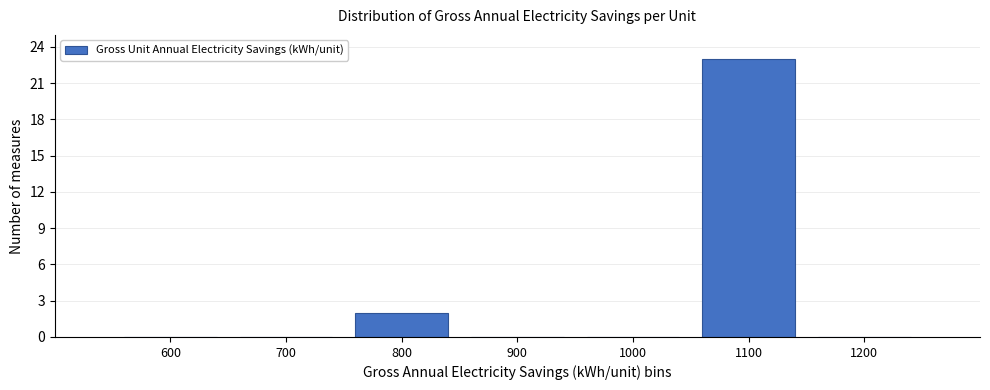

Reading right to left, what are all the values shown in this chart?

1200=0	1100=23	1000=0	900=0	800=2	700=0	600=0